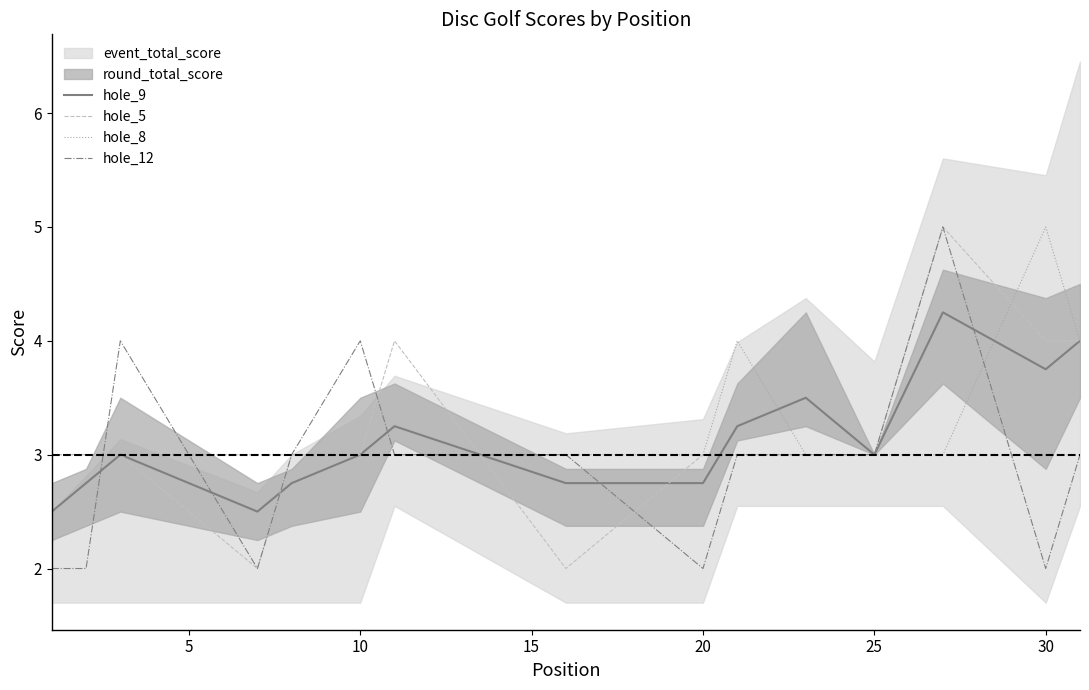

True or false: hole_9 has a value of 4.0 at 25.

False